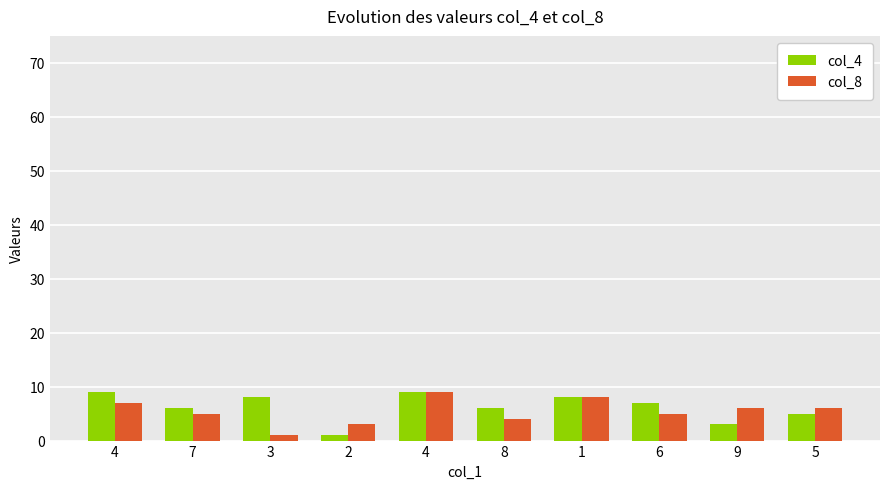

How many groups of bars are there?

10